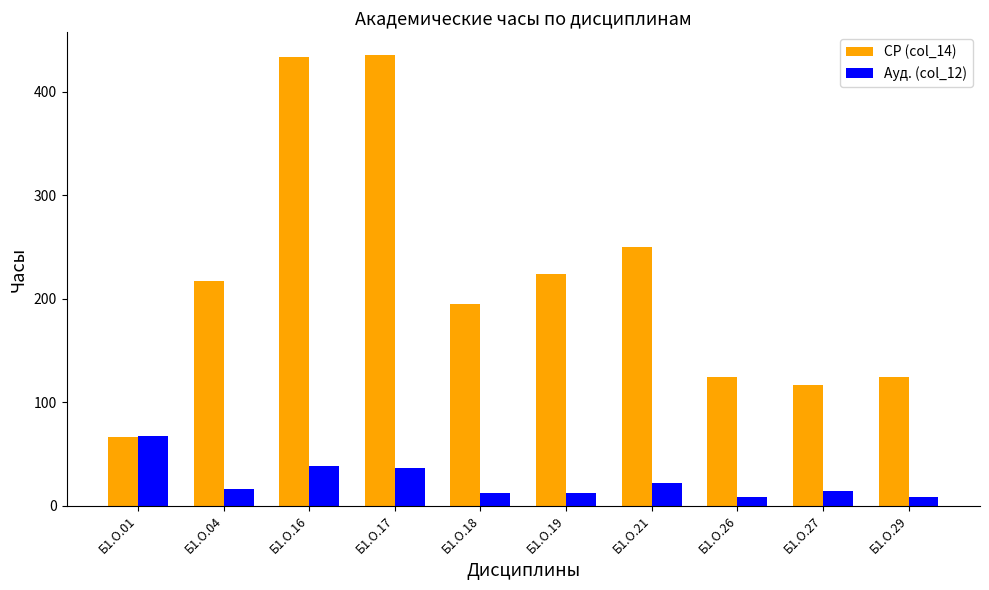

What is the difference between the СР (col_14) values at Б1.О.27 and Б1.О.17?

318.8